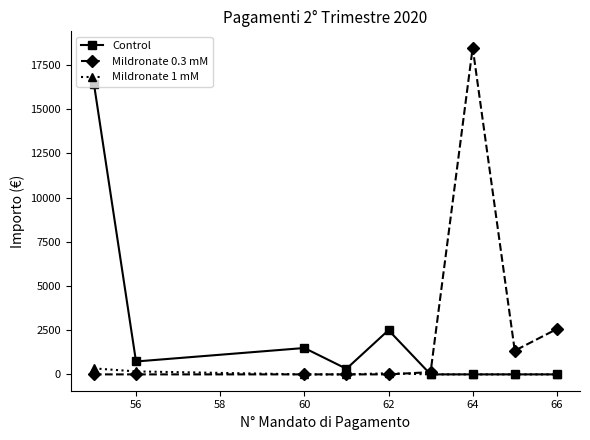

True or false: Control has more than 1 points higher than both neighbors.

True